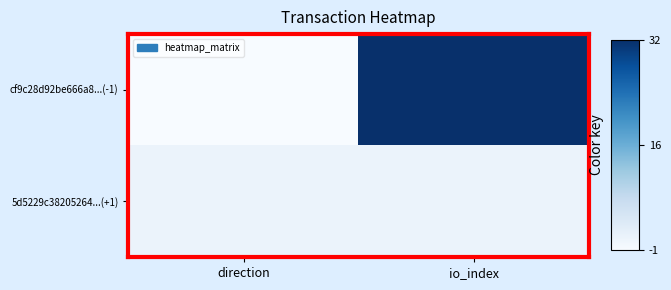

Reading left to right, list all the values displayed in this chart.

cf9c28d92be666a8...(-1): direction=-1	io_index=32
5d5229c38205264...(+1): direction=1	io_index=1